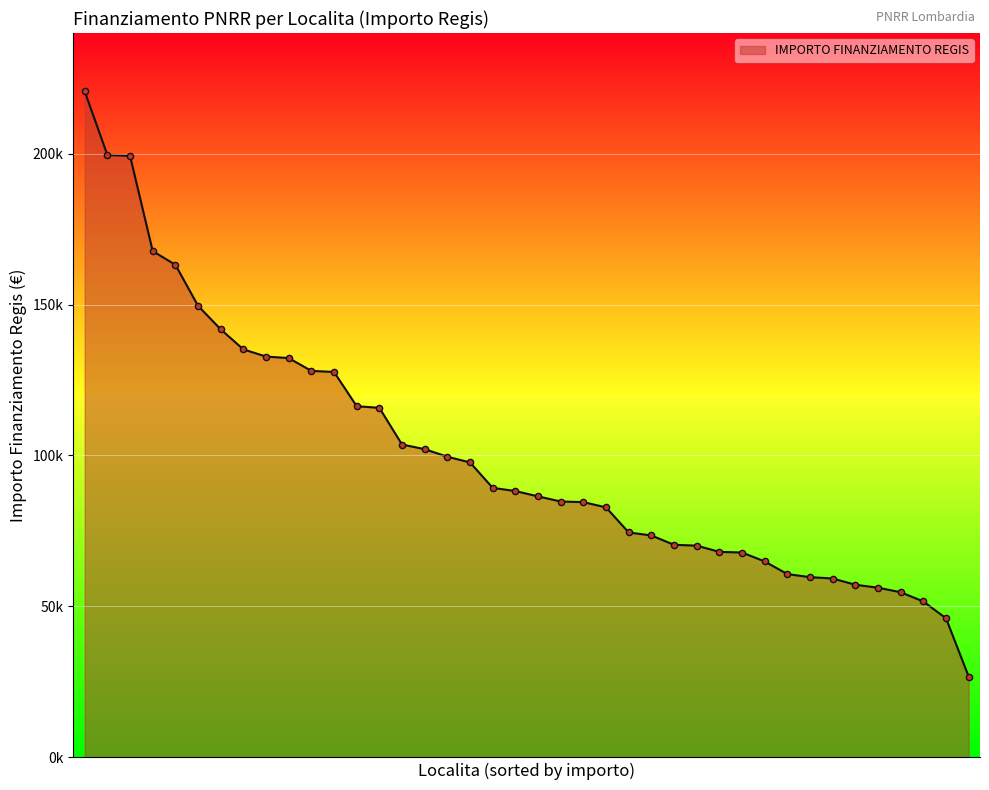

Between MONZA and CASTANO PRIMO, which is larger?

MONZA